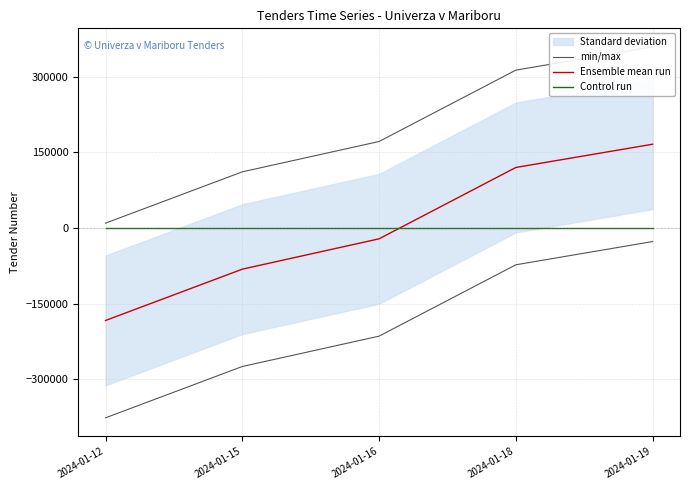

Which series has the largest total across all categories?

Ensemble mean run